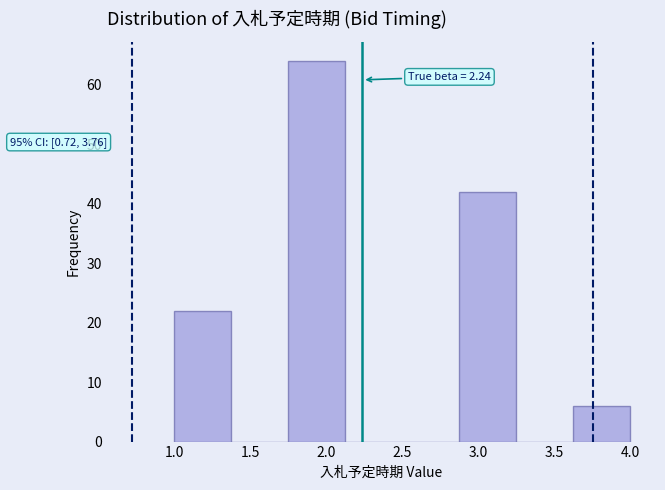

Over which range of the x-axis is the bar tallest?

1.750 to 2.125